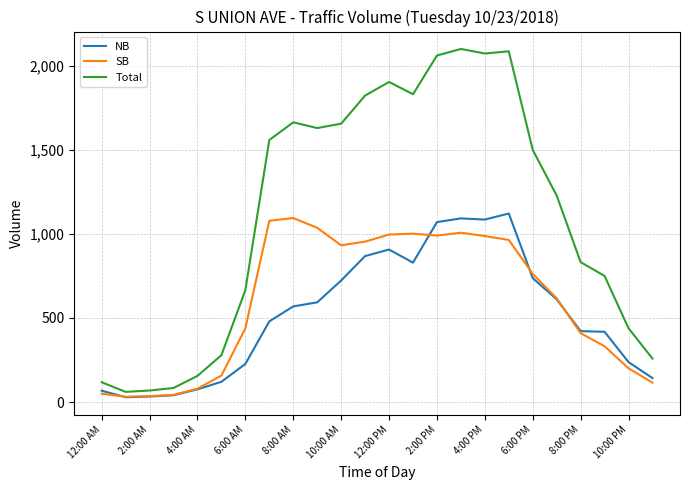

What is the maximum value for NB?

1121